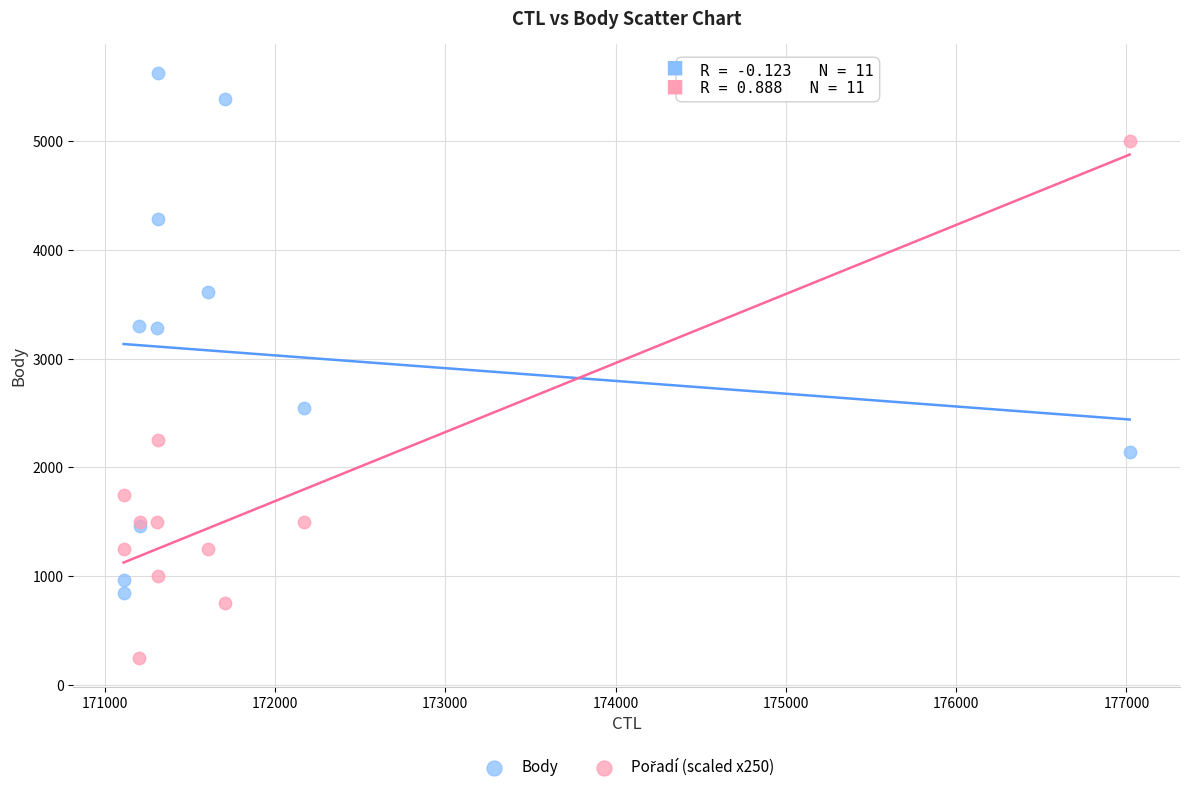

What is the X range (max minus min) for the scatter plot?

5908